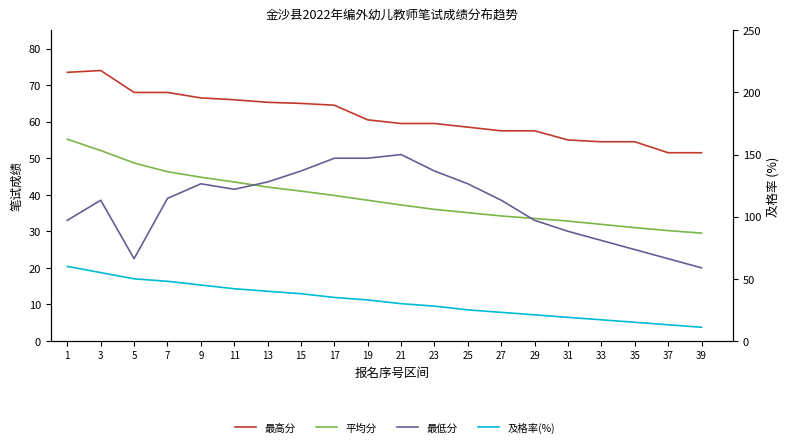

Which series changed the most between 17 and 37?

最低分